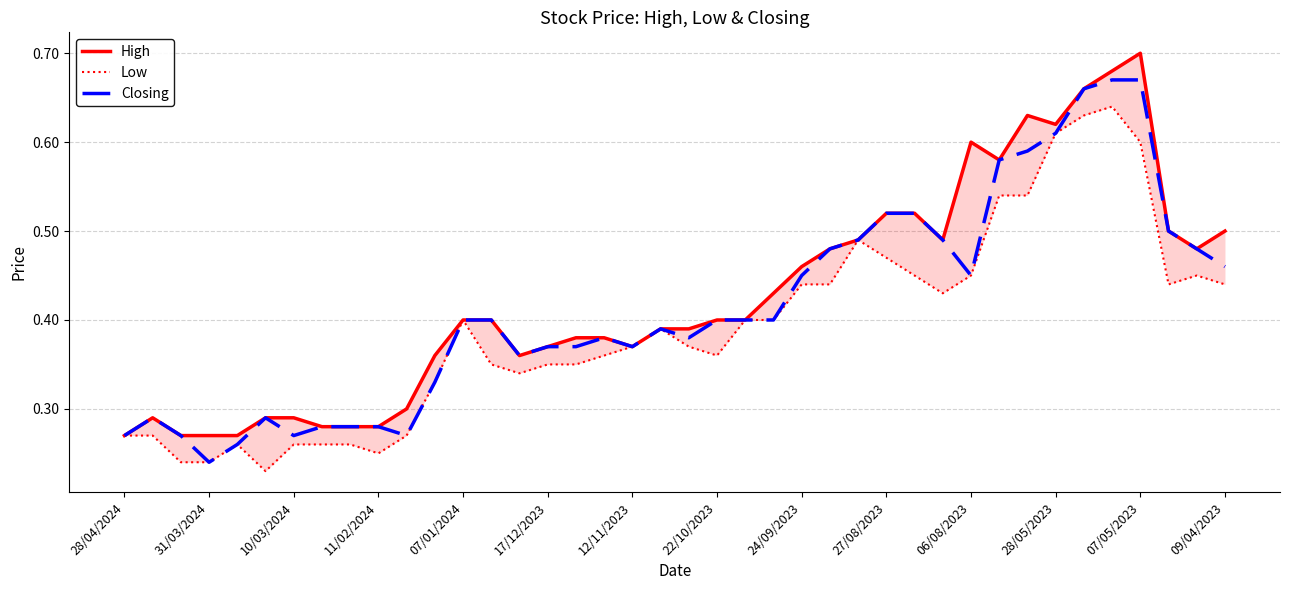

Reading left to right, transcribe all the data shown in this chart.

High: 0.3	0.3	0.3	0.3	0.3	0.3	0.3	0.3	0.3	0.3	0.3	0.4	0.4	0.4	0.4	0.4	0.4	0.4	0.4	0.4	0.4	0.4	0.4	0.4	0.5	0.5	0.5	0.5	0.5	0.5	0.6	0.6	0.6	0.6	0.7	0.7	0.7	0.5	0.5	0.5
Low: 0.3	0.3	0.2	0.2	0.3	0.2	0.3	0.3	0.3	0.2	0.3	0.3	0.4	0.3	0.3	0.3	0.3	0.4	0.4	0.4	0.4	0.4	0.4	0.4	0.4	0.4	0.5	0.5	0.5	0.4	0.5	0.5	0.5	0.6	0.6	0.6	0.6	0.4	0.5	0.4
Closing: 0.3	0.3	0.3	0.2	0.3	0.3	0.3	0.3	0.3	0.3	0.3	0.3	0.4	0.4	0.4	0.4	0.4	0.4	0.4	0.4	0.4	0.4	0.4	0.4	0.5	0.5	0.5	0.5	0.5	0.5	0.5	0.6	0.6	0.6	0.7	0.7	0.7	0.5	0.5	0.5